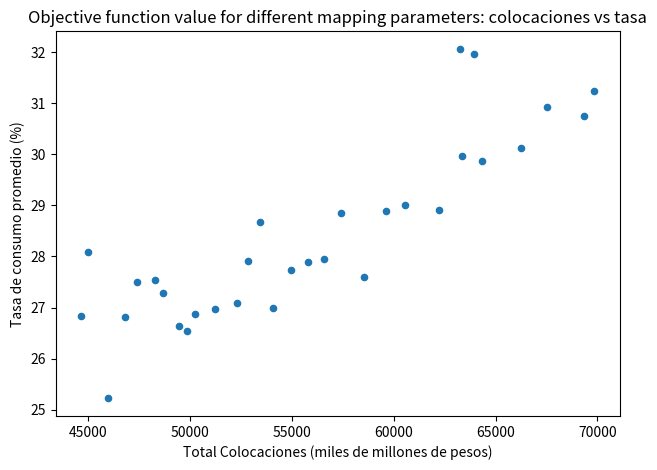

What is the range of Y values (max minus min)?

6.8